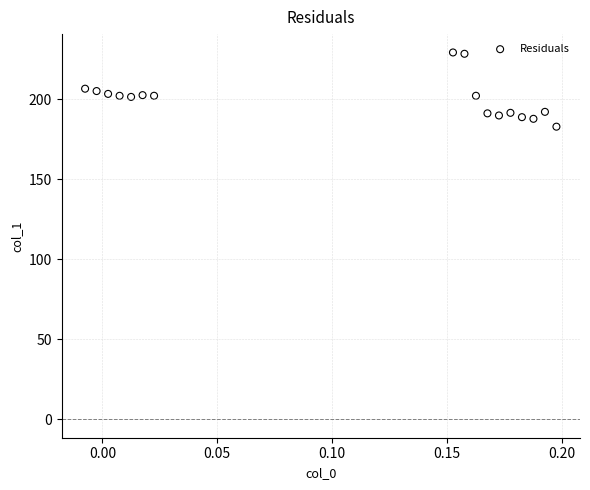

What is the range of Y values (max minus min)?

46.3